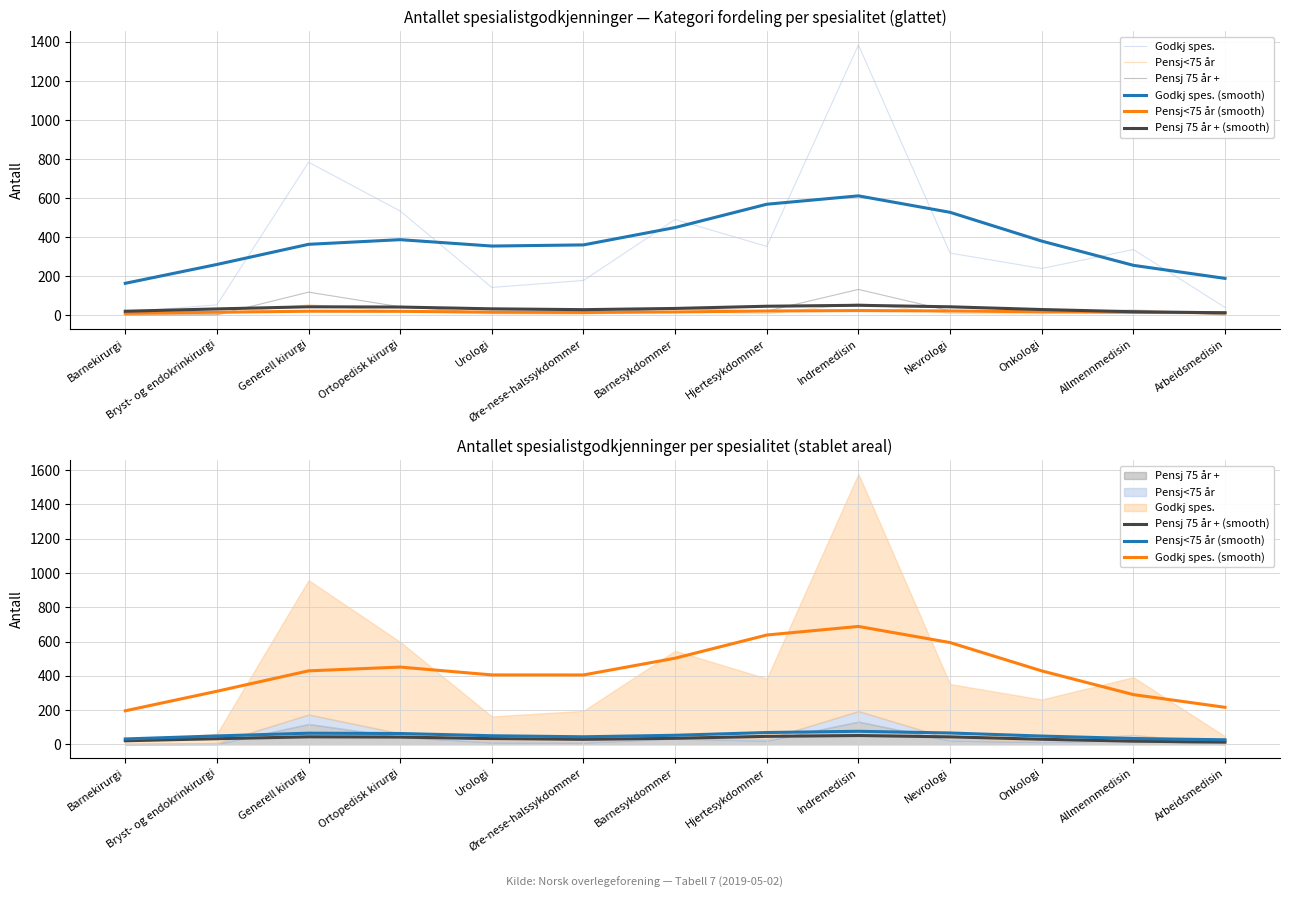

Where is the first local maximum for Pensj 75 år +?

Generell kirurgi